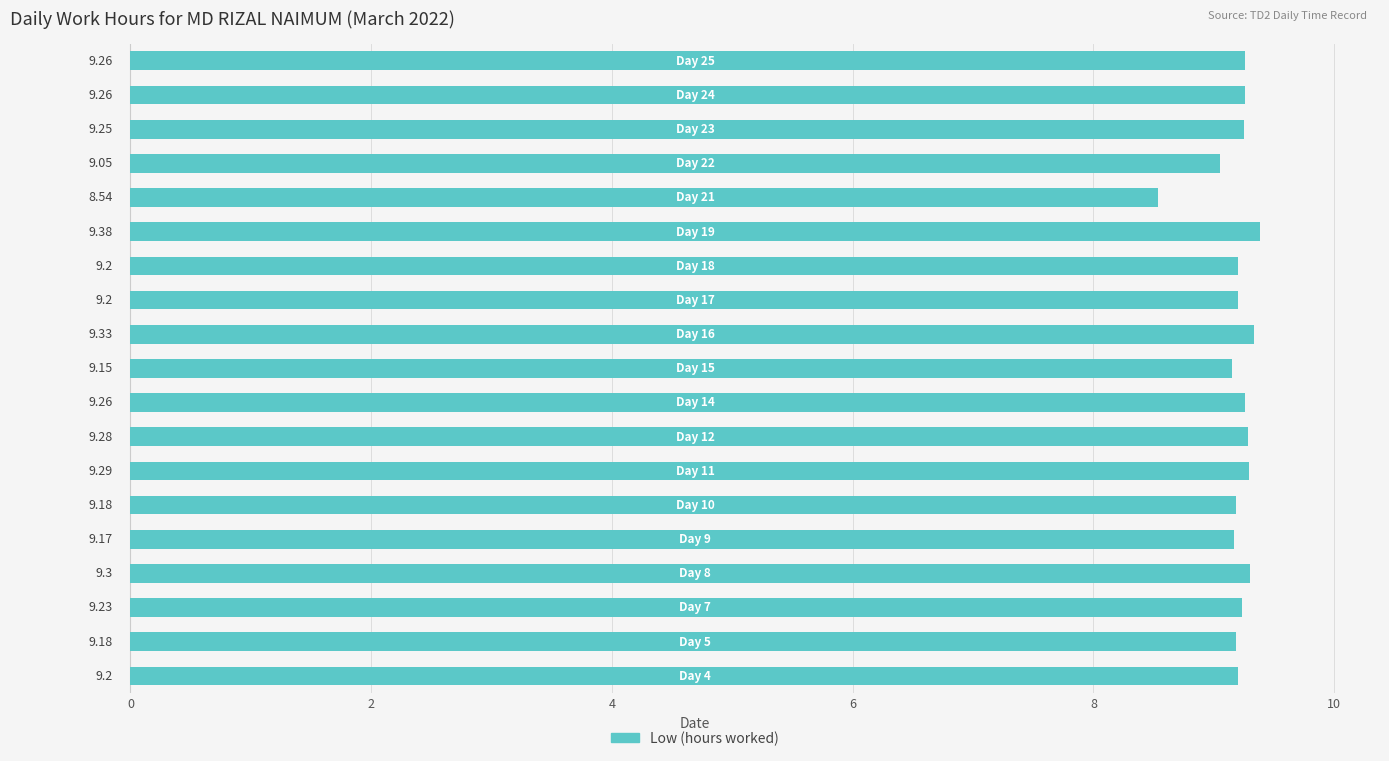

What is the difference between the second highest and minimum values?

0.8